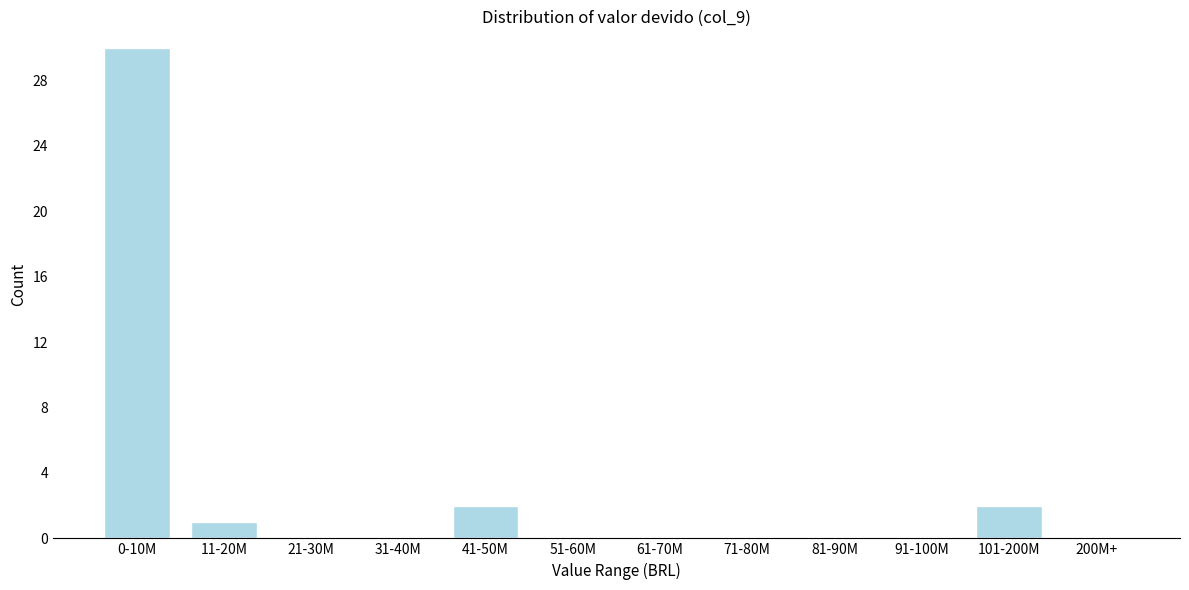

Reading left to right, what are all the values shown in this chart?

0-10M=30	11-20M=1	21-30M=0	31-40M=0	41-50M=2	51-60M=0	61-70M=0	71-80M=0	81-90M=0	91-100M=0	101-200M=2	200M+=0